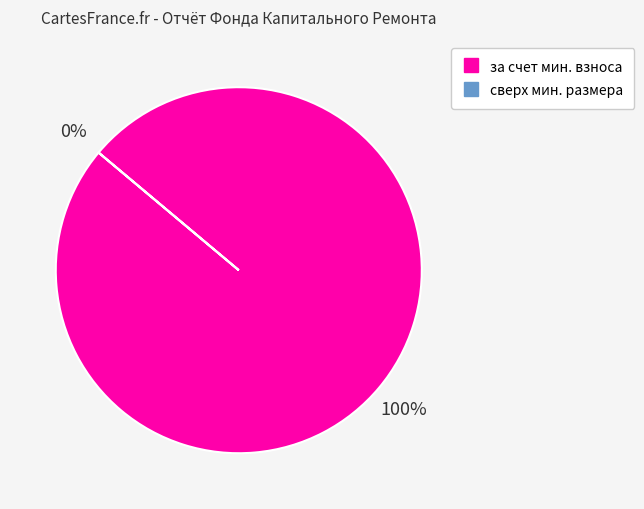

Rank the categories by value from highest to lowest.

за счет минимального взноса, сверх минимального размера